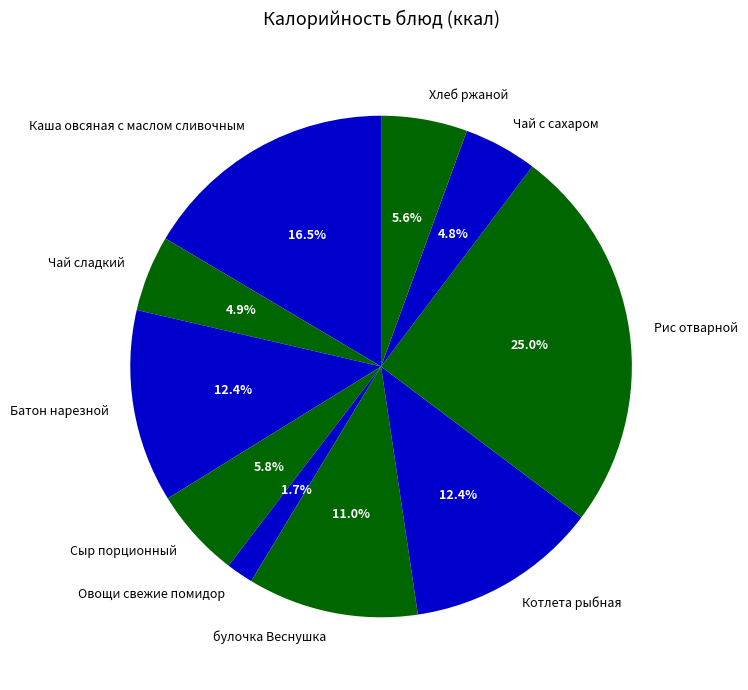

Which slice is the largest?

Рис отварной